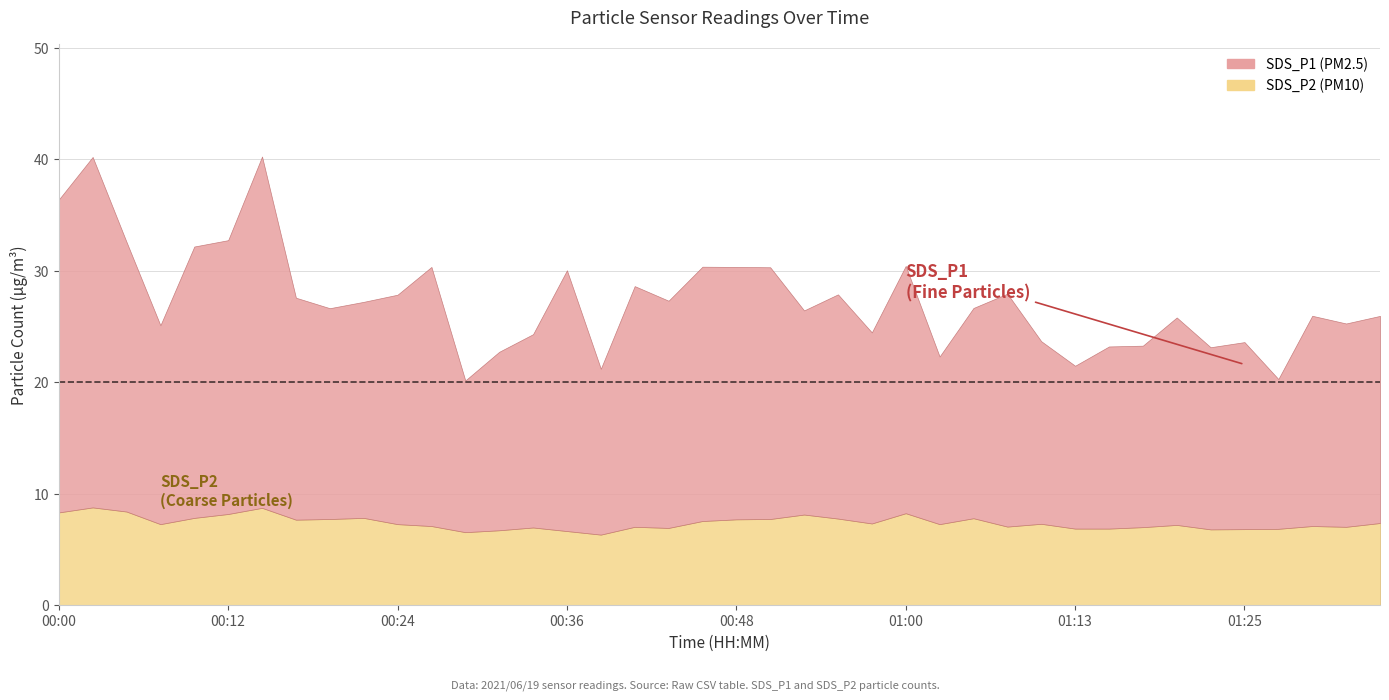

Which series has the largest total across all categories?

SDS_P1